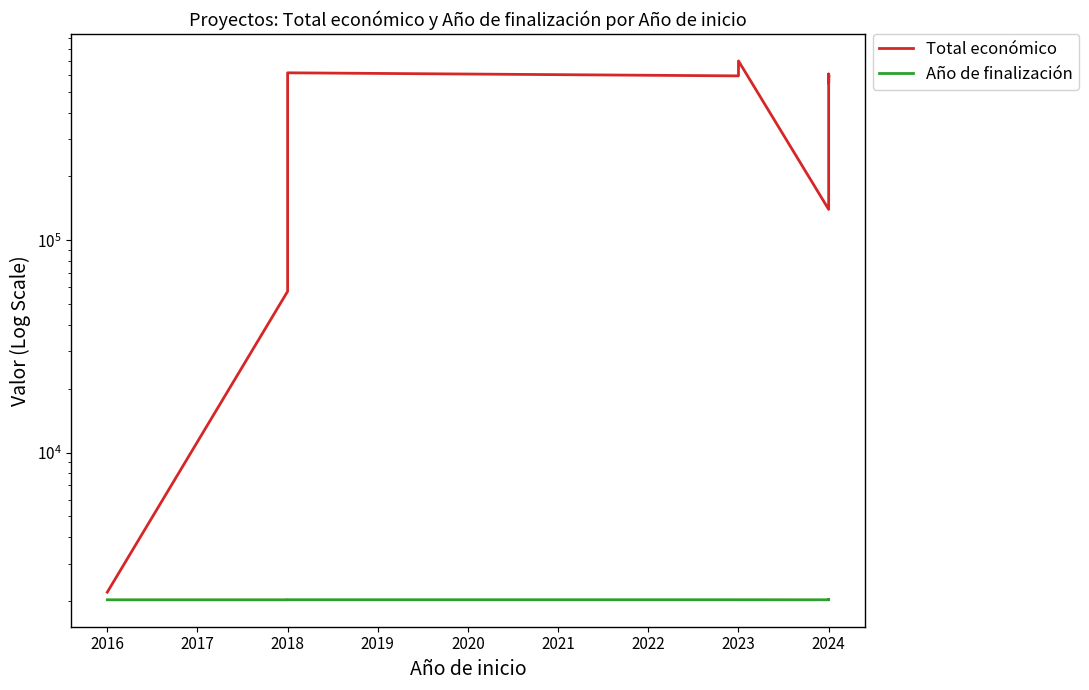

Which series has the largest range (max minus min)?

Total económico